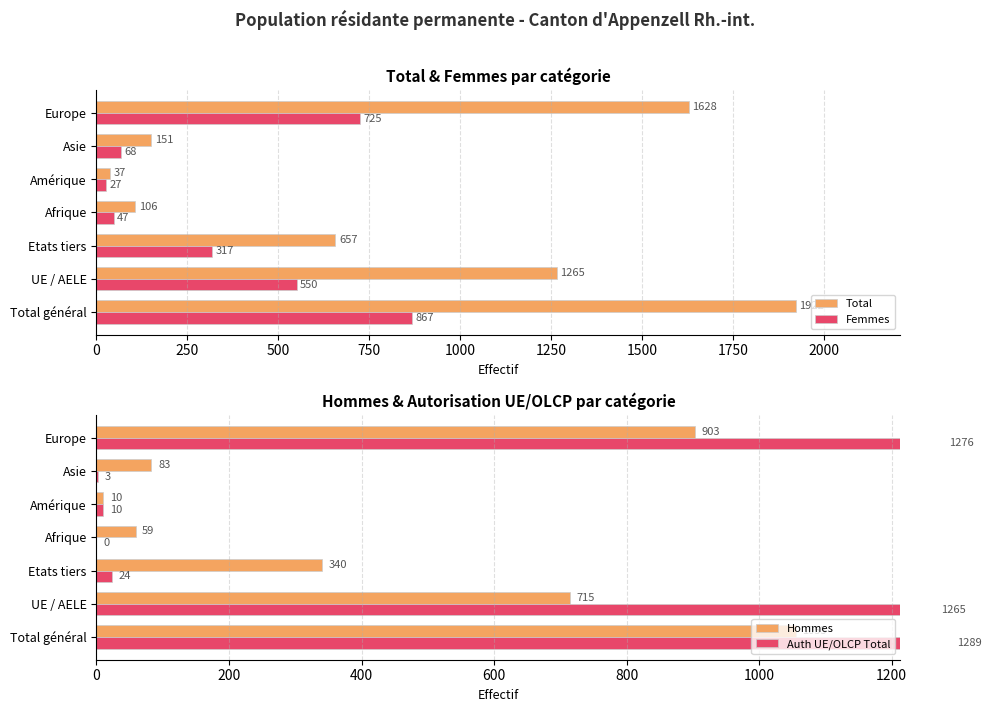

What is the value of the Femmes bar at the 5th from the left?

27